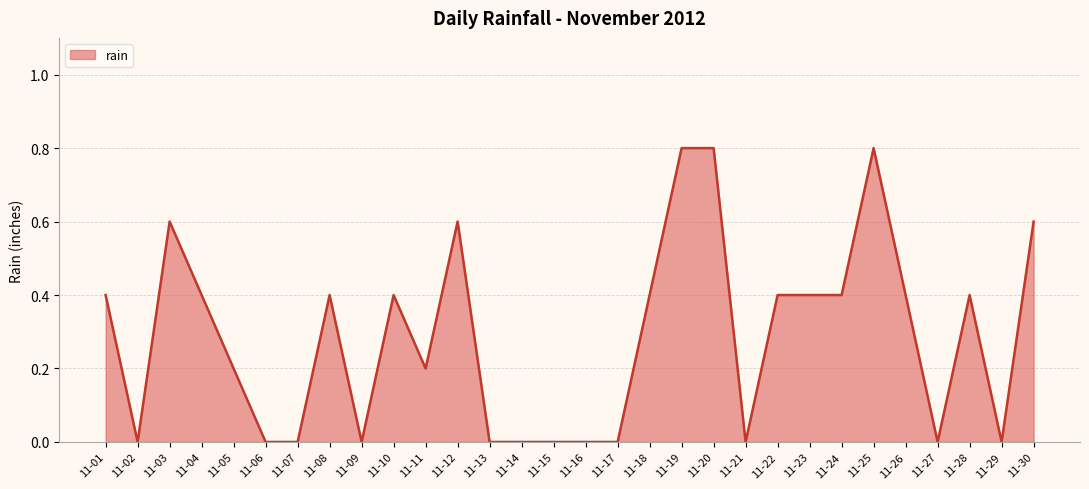

At which category does the data reach its first local peak?

11-03